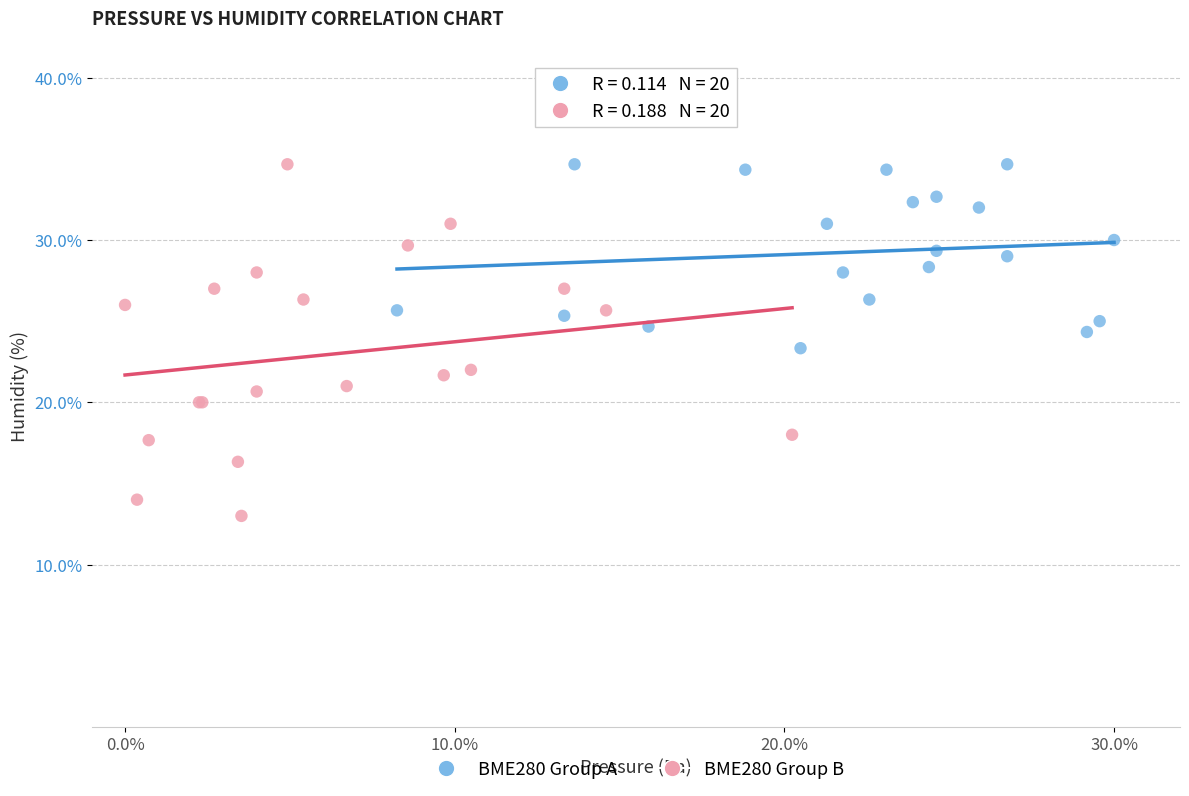

Which series has the largest Y range (max minus min)?

BME280 Group B